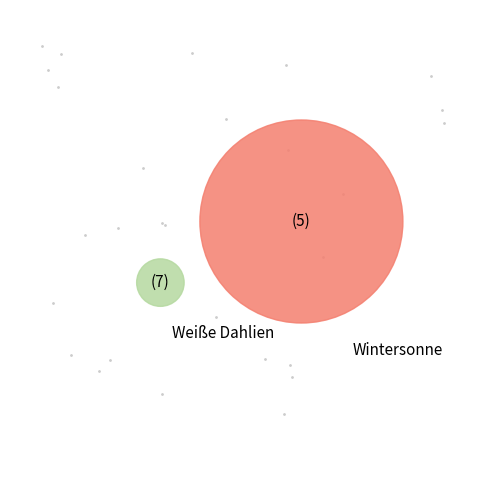

To the nearest percent, what percentage of the pie is Weiße Dahlien?

5%